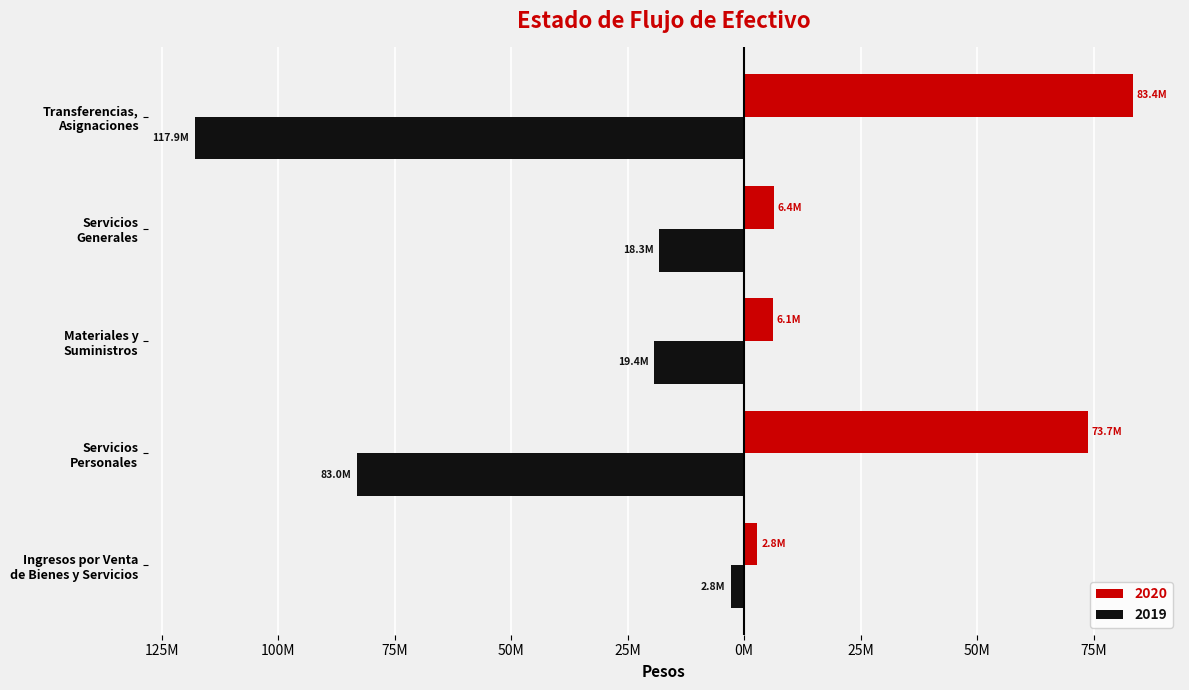

What are all the series names shown in the legend?

2020, 2019